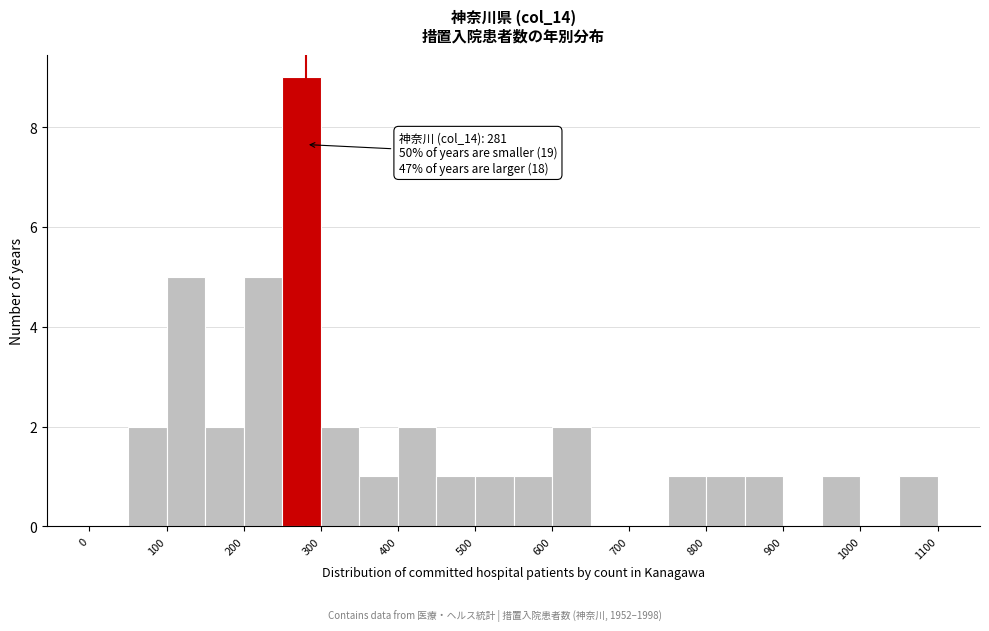

Which range on the x-axis has the tallest bar?

250 to 300